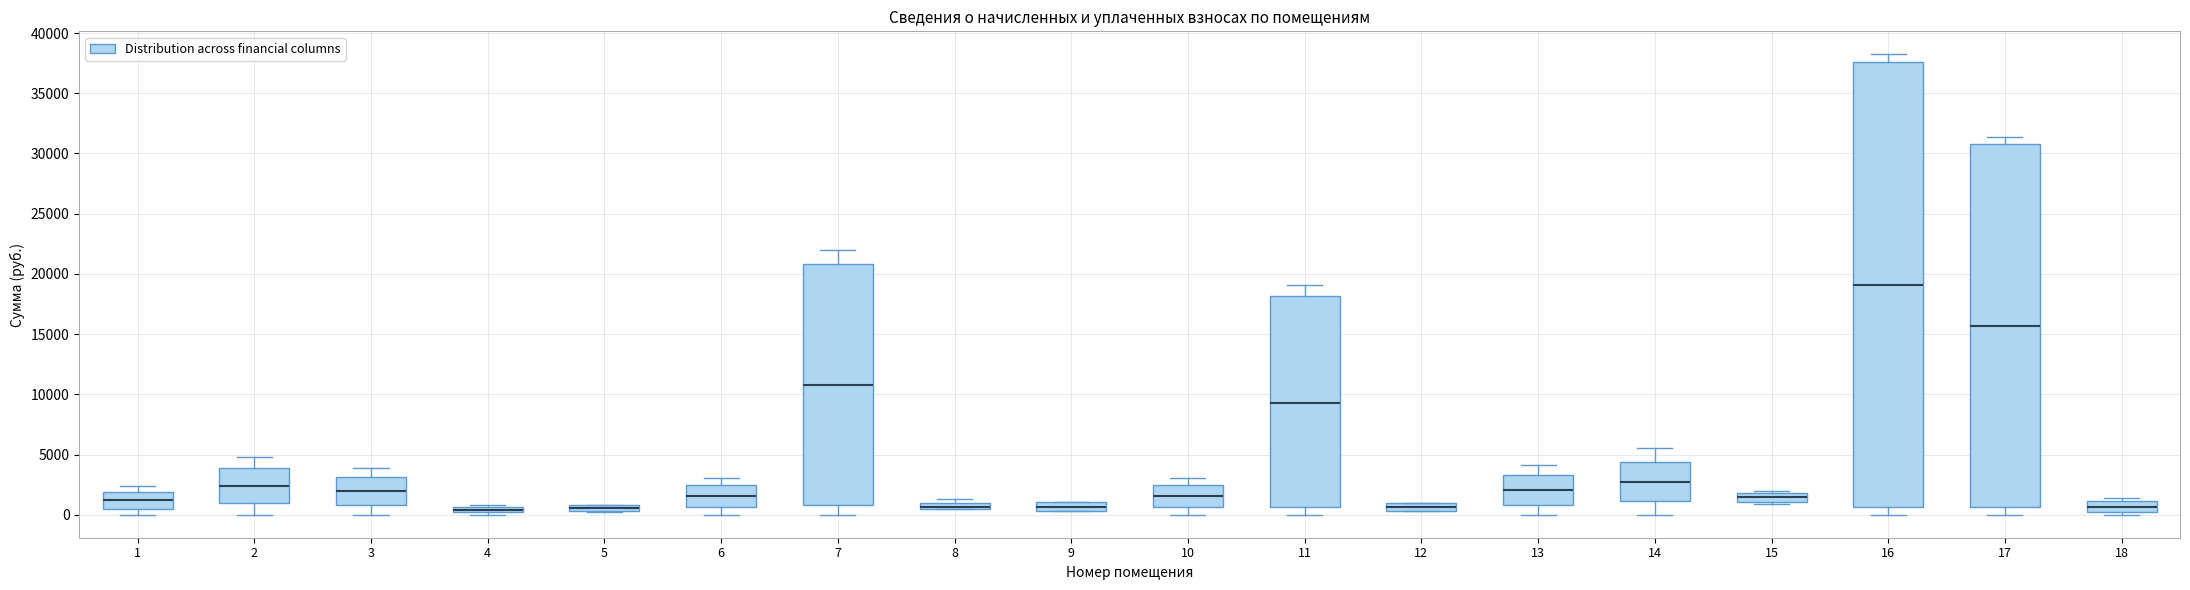

Comparing the boxes themselves (not the whiskers), which one is the tallest?

16